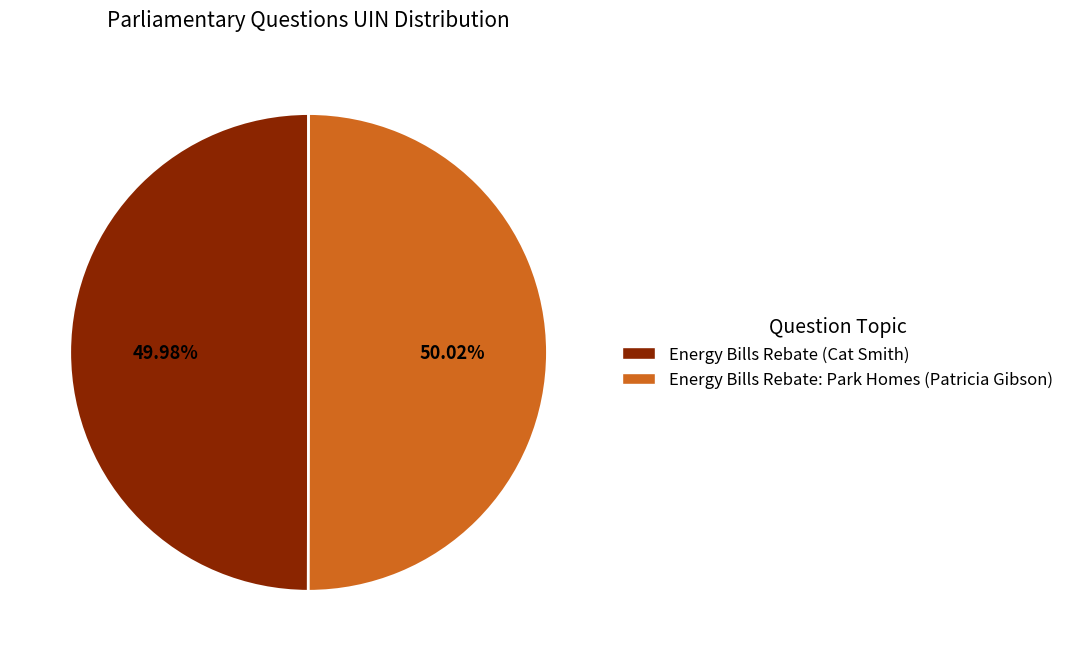

To the nearest percent, what portion does Energy Bills Rebate (Cat Smith) represent?

50%